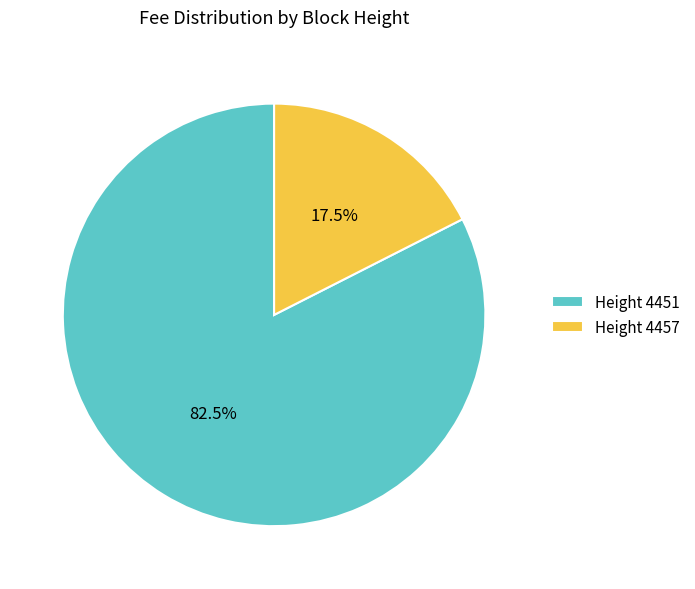

Count the number of slices in the pie.

2